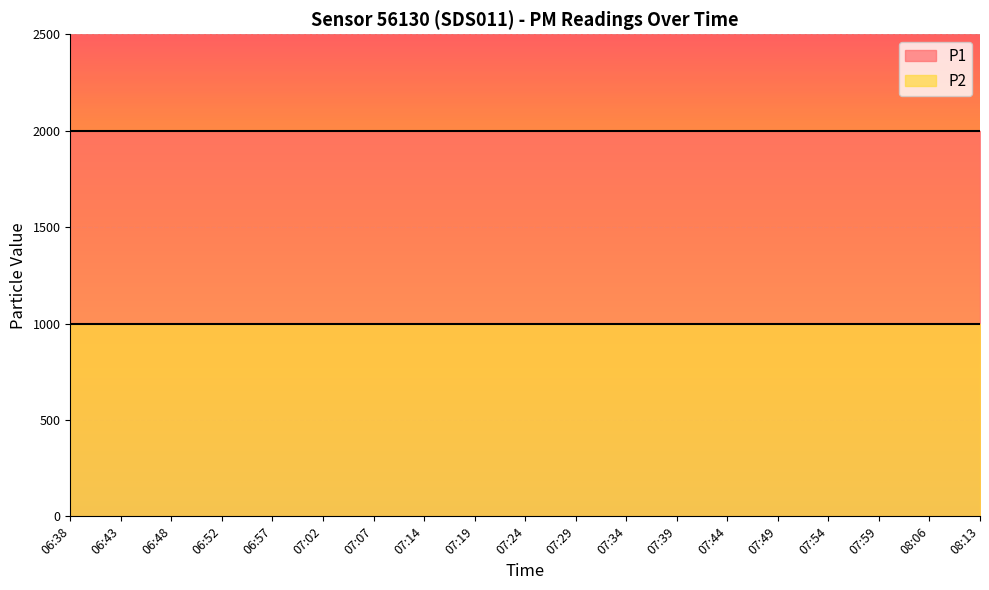

How many lines are shown in the chart?

2